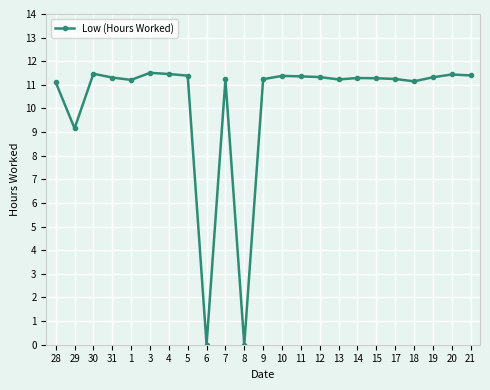

What is the sum of the values at 17 and 14?

22.5